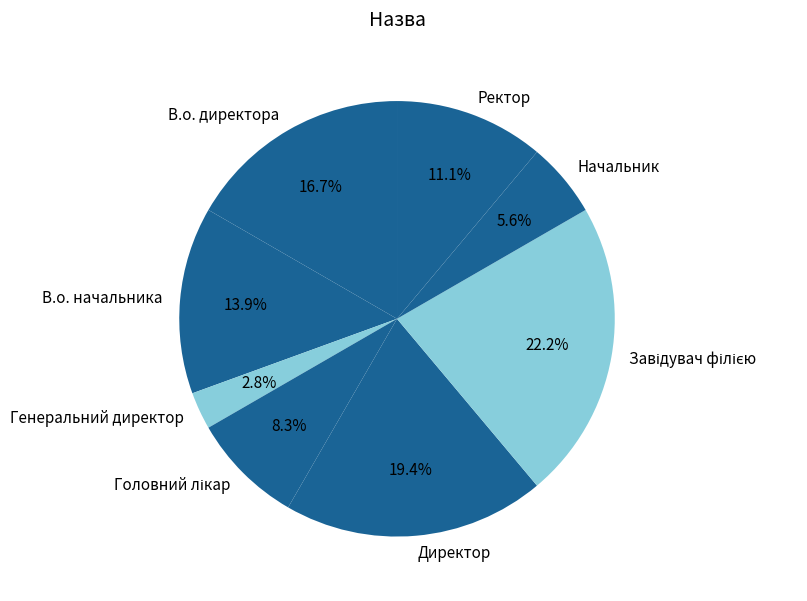

Approximately how many times larger is the value at Директор compared to Начальник?

3.5